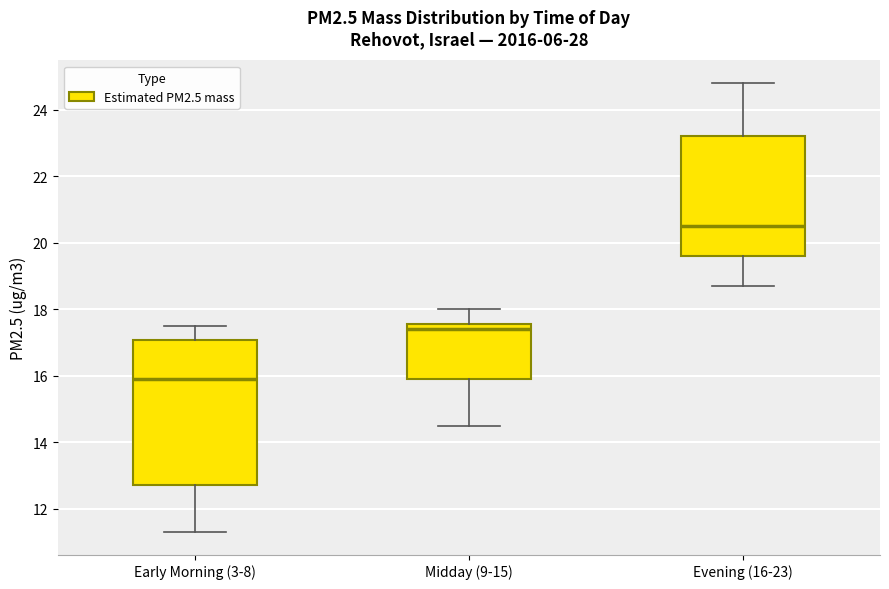

Where is the lower edge of the box for Early Morning (3-8) on the y-axis? The values are not printed on the chart, so give them approximately, as read against the axis.

12.8